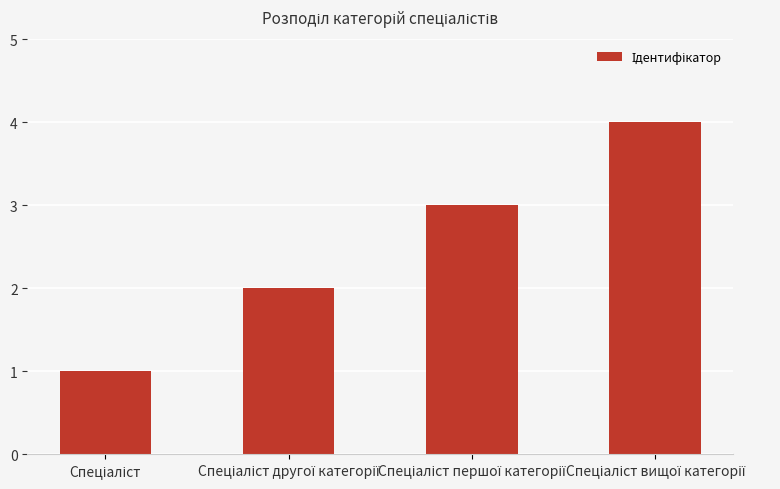

What is the difference between the maximum and minimum values?

3